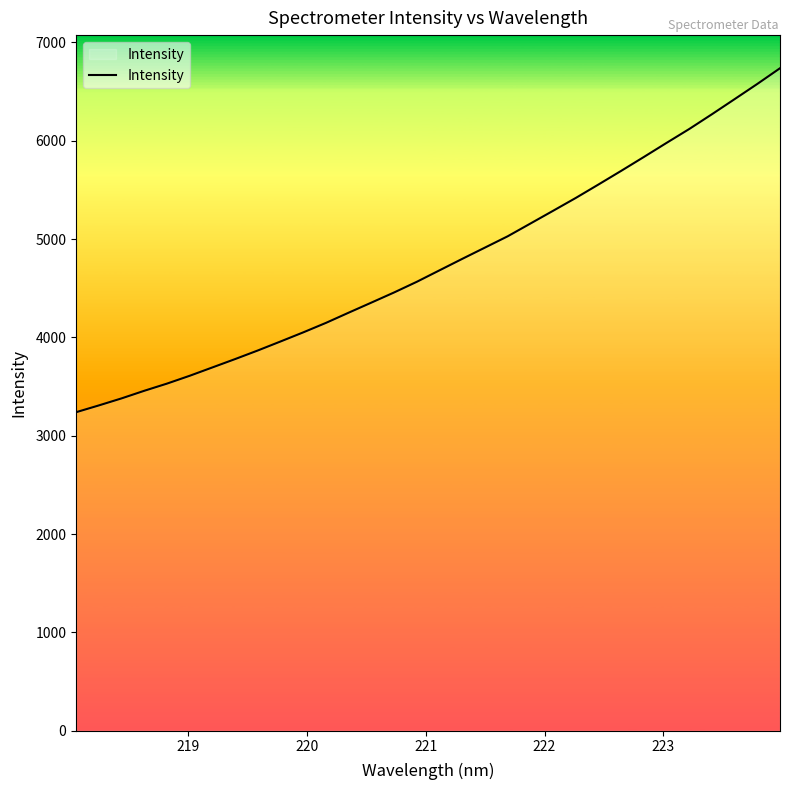

What is the difference between the maximum and minimum values?

3498.1